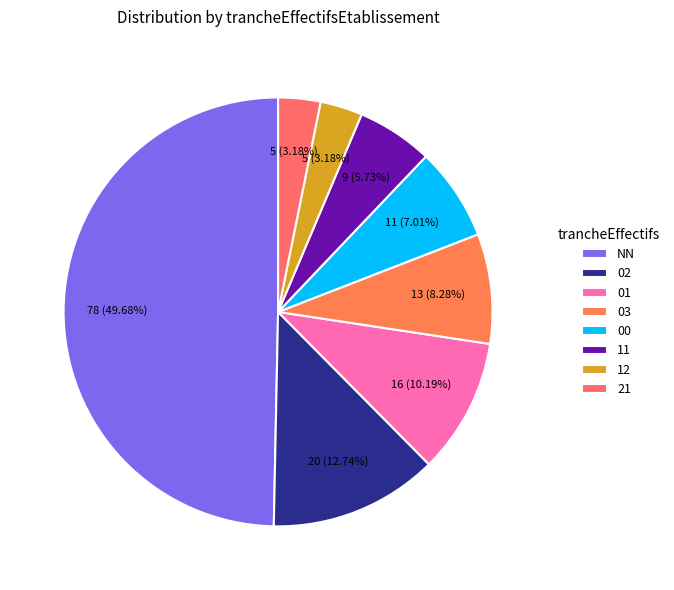

To the nearest percent, what portion does 01 represent?

10%